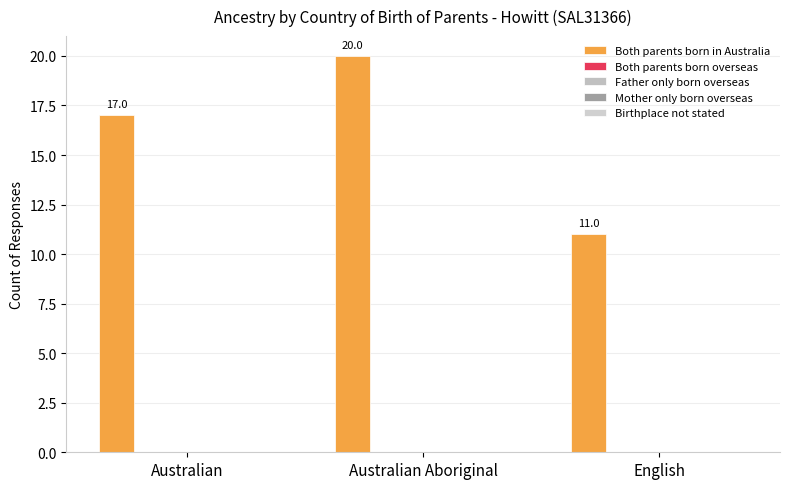

Does the chart contain stacked bars?

No